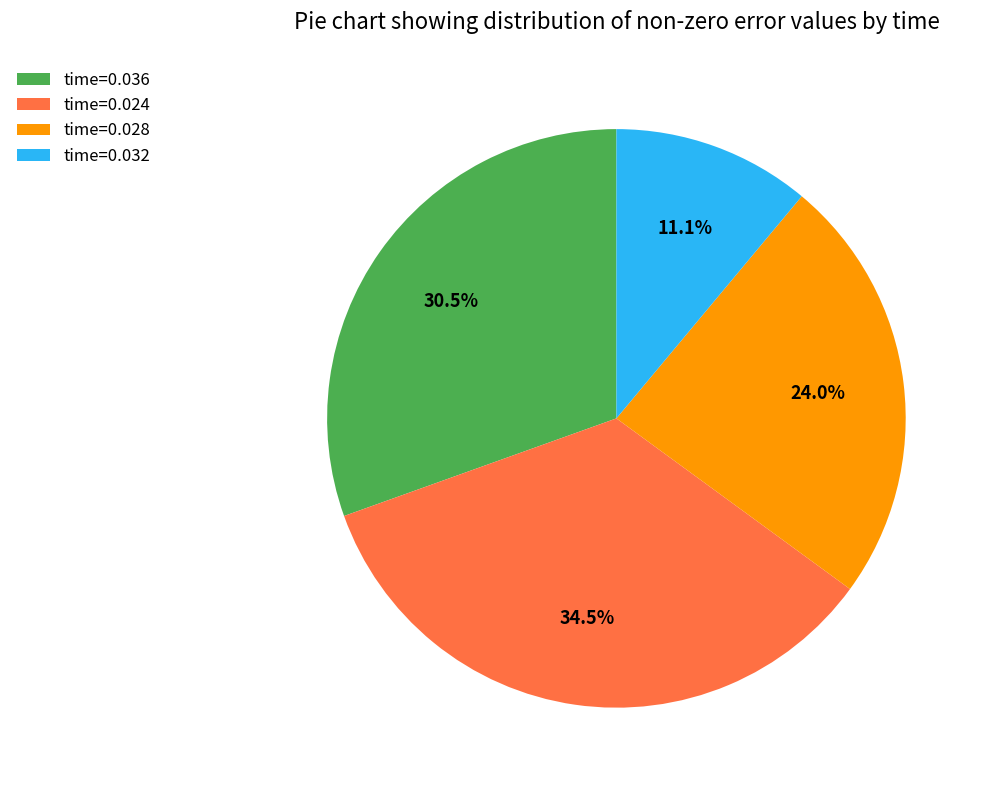

Combined, do time=0.028 and time=0.032 account for over 50%?

No